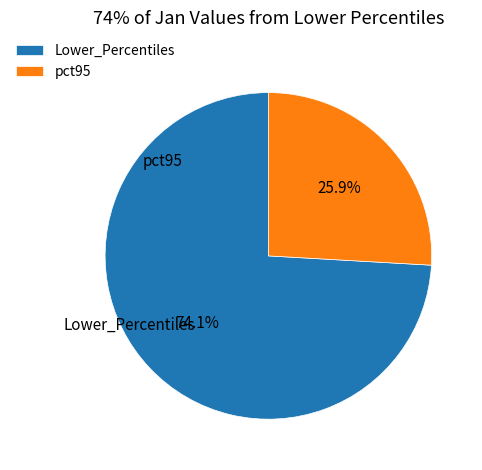

Is there any slice that represents more than half of the pie?

Yes